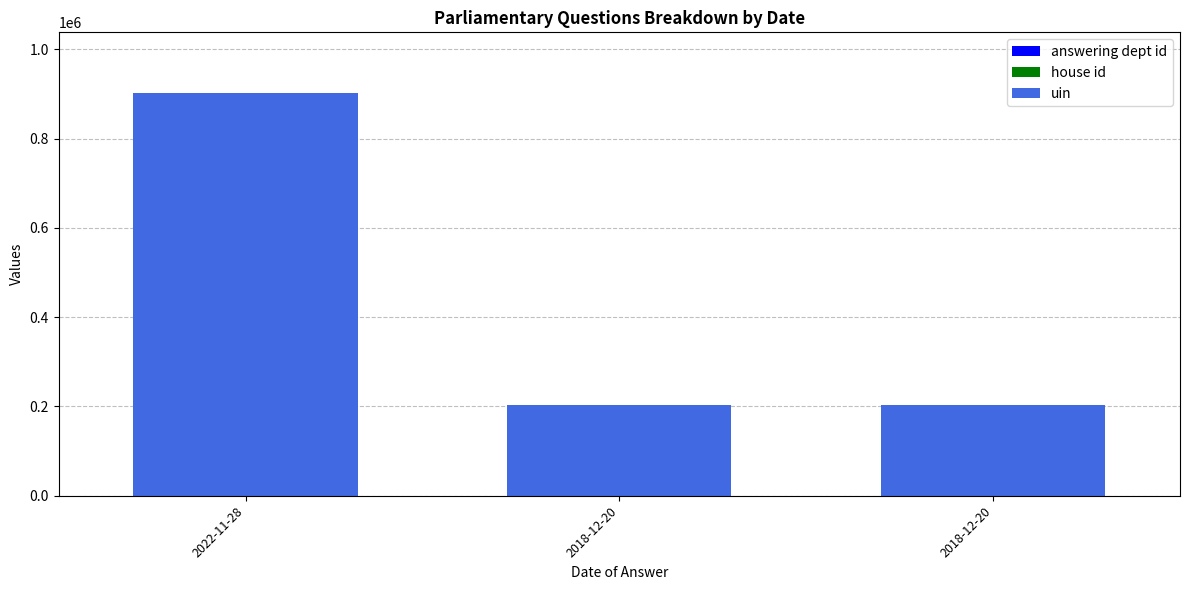

How many series are shown in this chart?

3